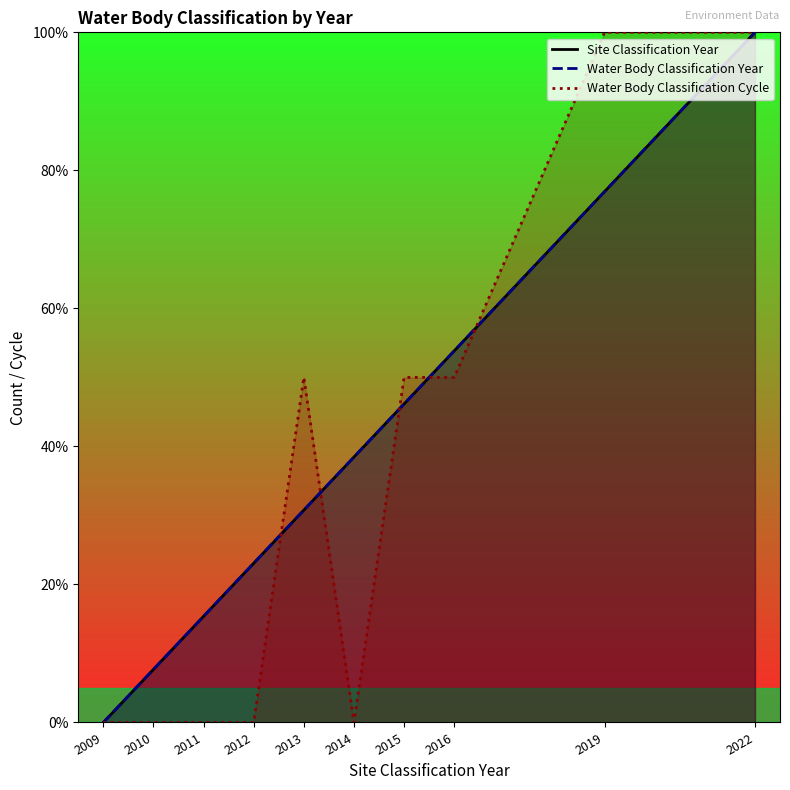

What are all the series names shown in the legend?

Site Classification Year, Water Body Classification Year, Water Body Classification Cycle